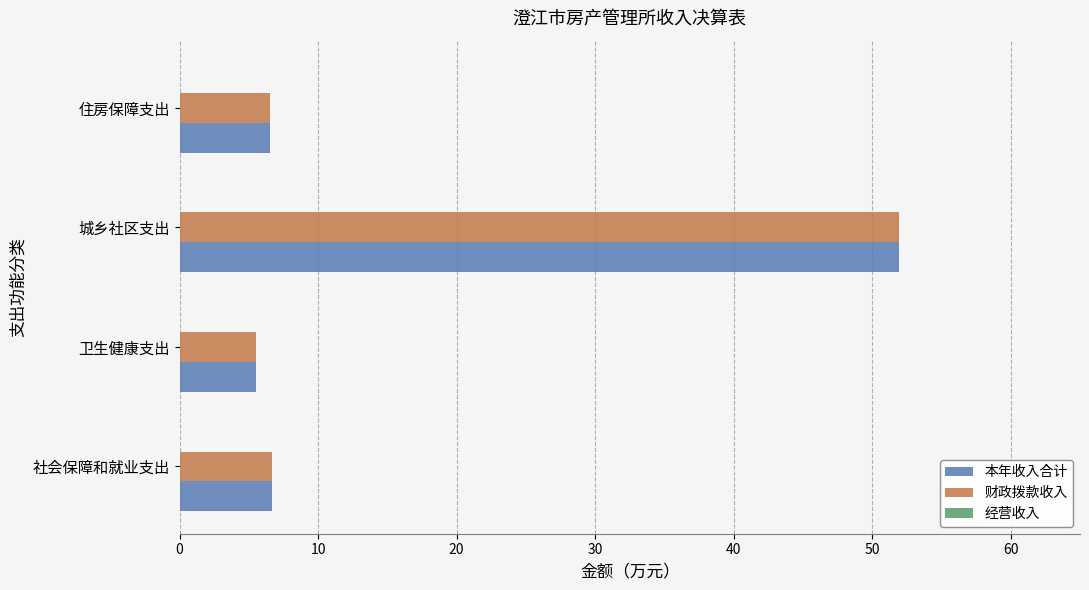

What is the maximum value shown in the chart?

51.9